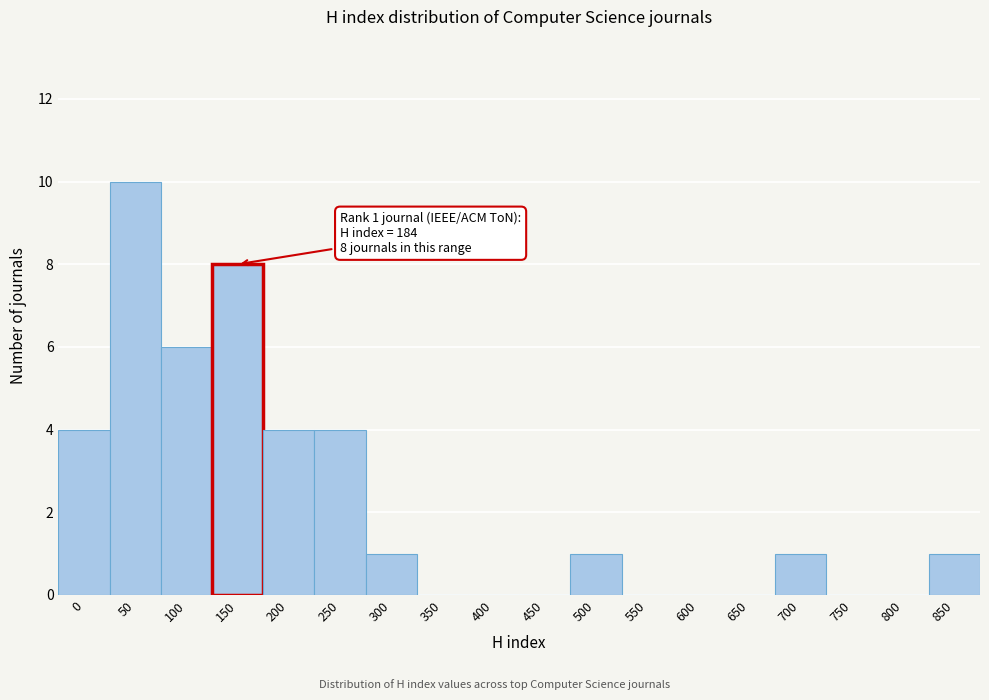

Reading left to right, transcribe all the data shown in this chart.

0=4	50=10	100=6	150=8	200=4	250=4	300=1	350=0	400=0	450=0	500=1	550=0	600=0	650=0	700=1	750=0	800=0	850=1